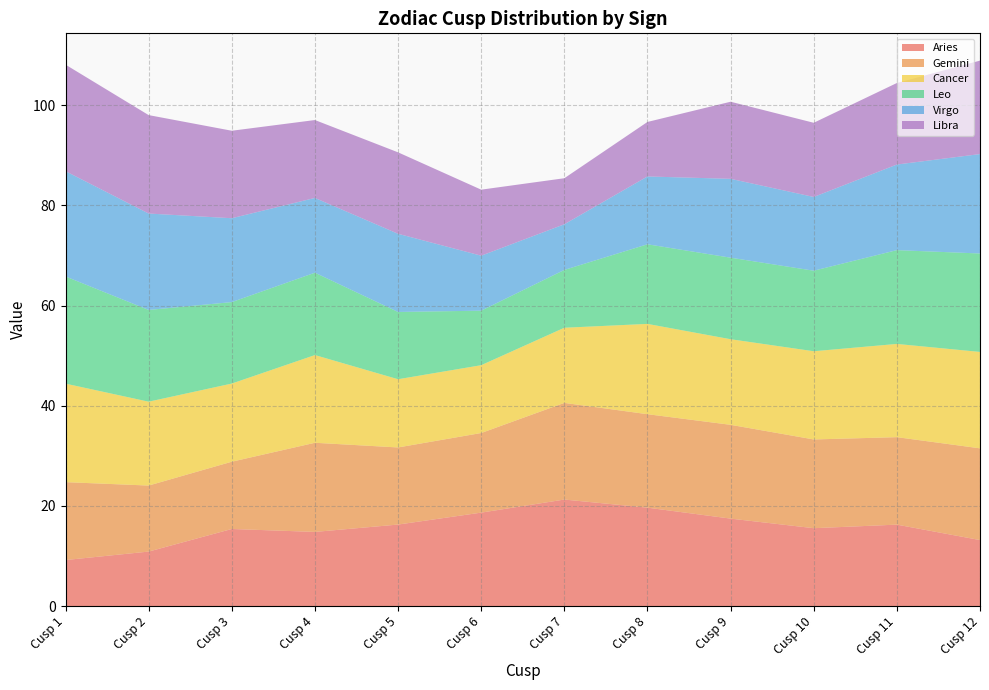

Reading left to right, transcribe all the data shown in this chart.

Aries: Cusp 1=9.2	Cusp 2=10.9	Cusp 3=15.4	Cusp 4=14.8	Cusp 5=16.3	Cusp 6=18.7	Cusp 7=21.3	Cusp 8=19.7	Cusp 9=17.5	Cusp 10=15.6	Cusp 11=16.3	Cusp 12=13.2
Gemini: Cusp 1=15.6	Cusp 2=13.2	Cusp 3=13.4	Cusp 4=17.8	Cusp 5=15.4	Cusp 6=15.9	Cusp 7=19.3	Cusp 8=18.7	Cusp 9=18.7	Cusp 10=17.7	Cusp 11=17.5	Cusp 12=18.3
Cancer: Cusp 1=19.7	Cusp 2=16.7	Cusp 3=15.6	Cusp 4=17.5	Cusp 5=13.6	Cusp 6=13.5	Cusp 7=15.0	Cusp 8=18.0	Cusp 9=17.1	Cusp 10=17.6	Cusp 11=18.6	Cusp 12=19.3
Leo: Cusp 1=21.4	Cusp 2=18.3	Cusp 3=16.3	Cusp 4=16.4	Cusp 5=13.4	Cusp 6=10.9	Cusp 7=11.5	Cusp 8=15.9	Cusp 9=16.3	Cusp 10=16.1	Cusp 11=18.7	Cusp 12=19.7
Virgo: Cusp 1=21.0	Cusp 2=19.3	Cusp 3=16.7	Cusp 4=14.9	Cusp 5=15.6	Cusp 6=11.0	Cusp 7=9.1	Cusp 8=13.5	Cusp 9=15.7	Cusp 10=14.7	Cusp 11=17.1	Cusp 12=19.8
Libra: Cusp 1=21.3	Cusp 2=19.7	Cusp 3=17.5	Cusp 4=15.6	Cusp 5=16.3	Cusp 6=13.2	Cusp 7=9.2	Cusp 8=10.9	Cusp 9=15.4	Cusp 10=14.8	Cusp 11=16.3	Cusp 12=18.7